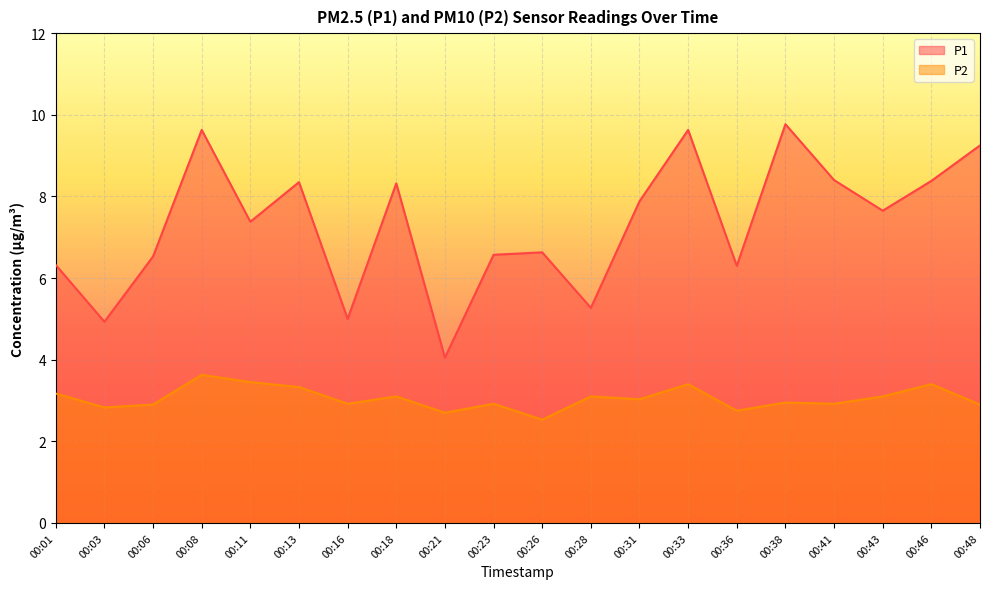

Reading right to left, extract all data points from this chart.

P1: 9.2	8.4	7.7	8.4	9.8	6.3	9.6	7.9	5.3	6.6	6.6	4.0	8.3	5.0	8.3	7.4	9.6	6.5	4.9	6.3
P2: 2.9	3.4	3.1	2.9	3.0	2.8	3.4	3.0	3.1	2.5	2.9	2.7	3.1	2.9	3.3	3.5	3.6	2.9	2.8	3.2